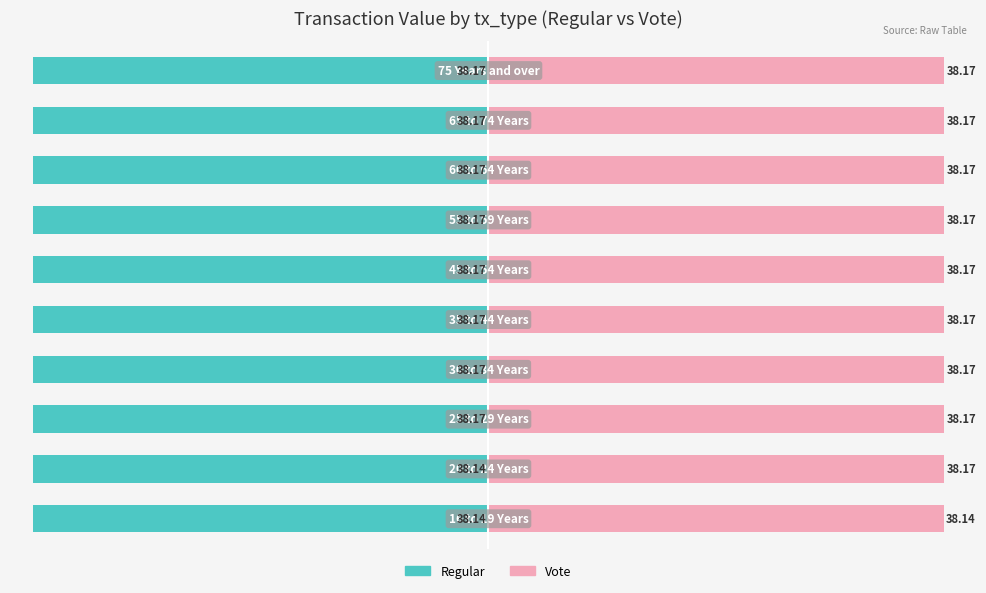

Are the bars grouped side by side (vs. stacked)?

Yes